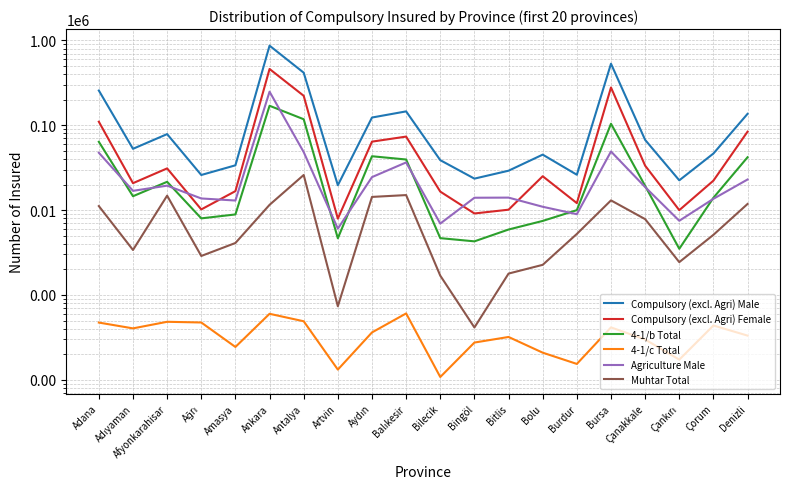

Which series has the largest total across all categories?

Compulsory (excl. Agri) Male